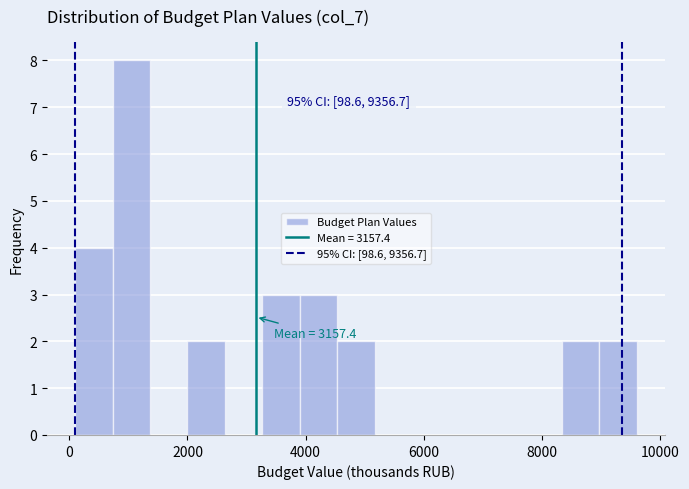

Around what value on the x-axis is the tallest bar? Give the approximate position of its centre, as read against the axis.

1000